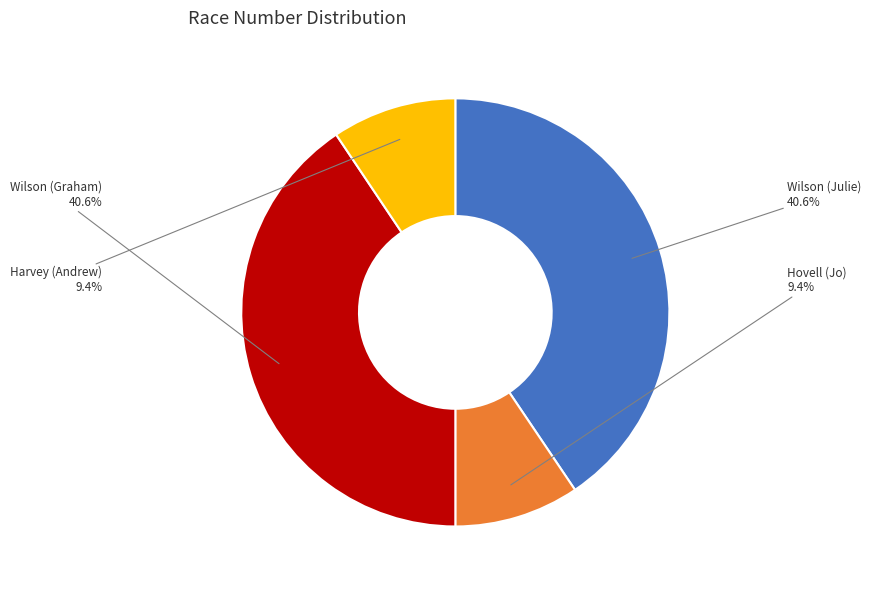

To the nearest percent, what is the combined percentage of Harvey (Andrew) and Hovell (Jo)?

19%